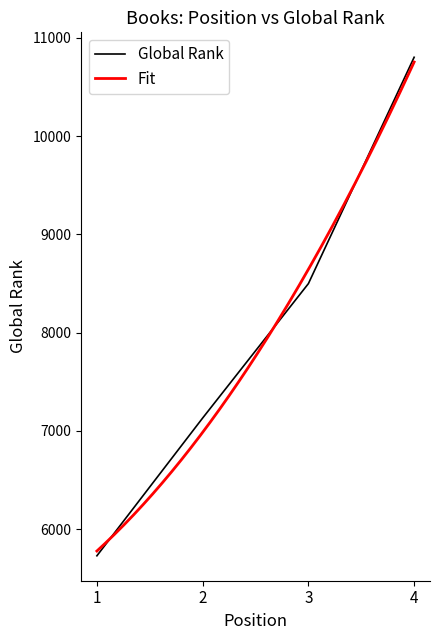

At which category does the chart reach its peak across all series?

4